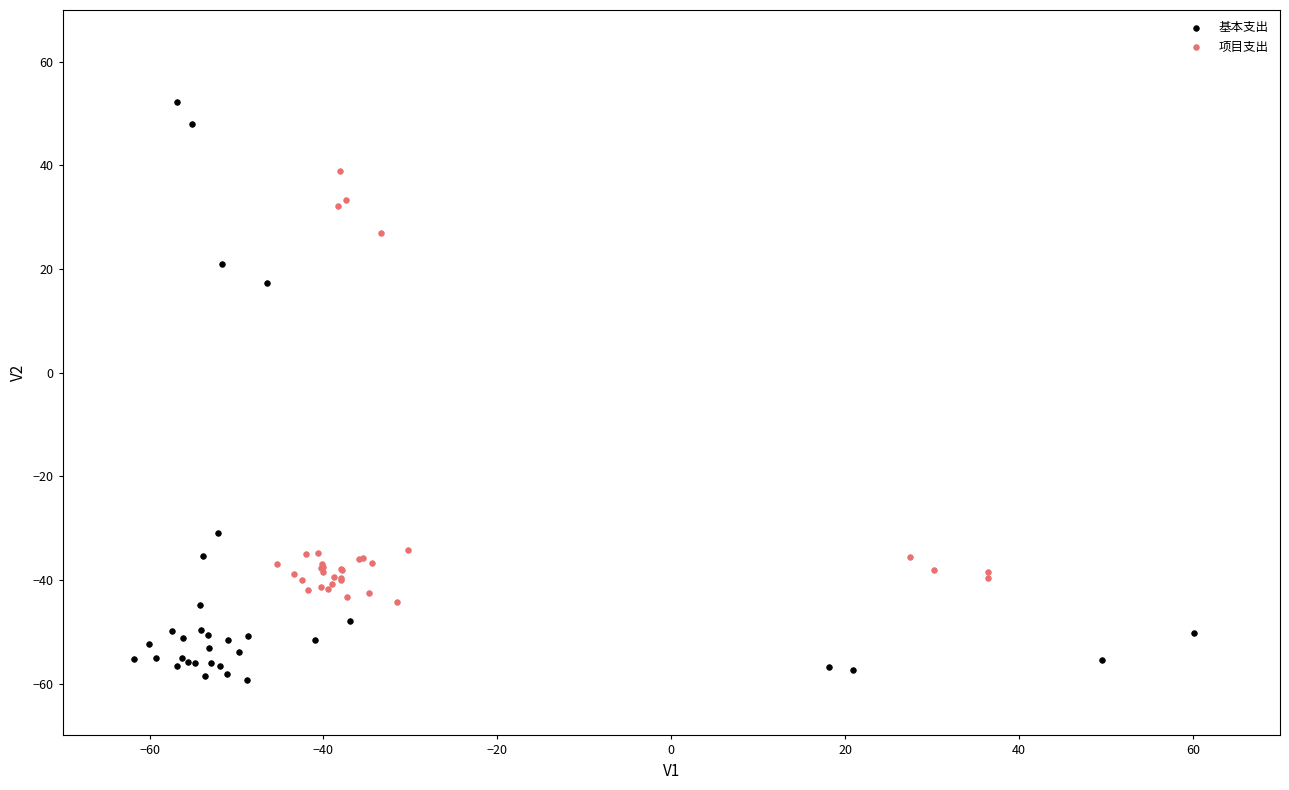

Which series contains the highest Y value?

基本支出